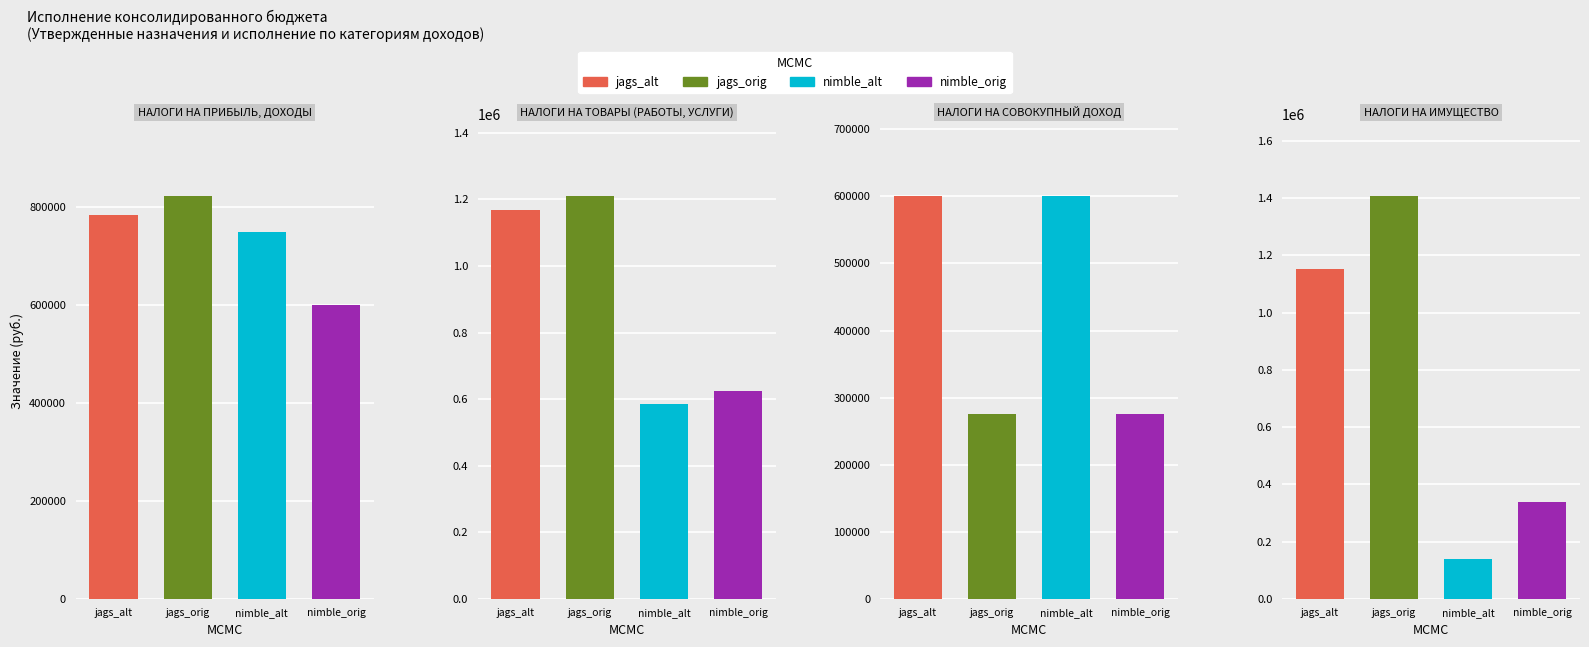

What is the difference between the Утвержденные назначения values at 3 and 0?

369397.1